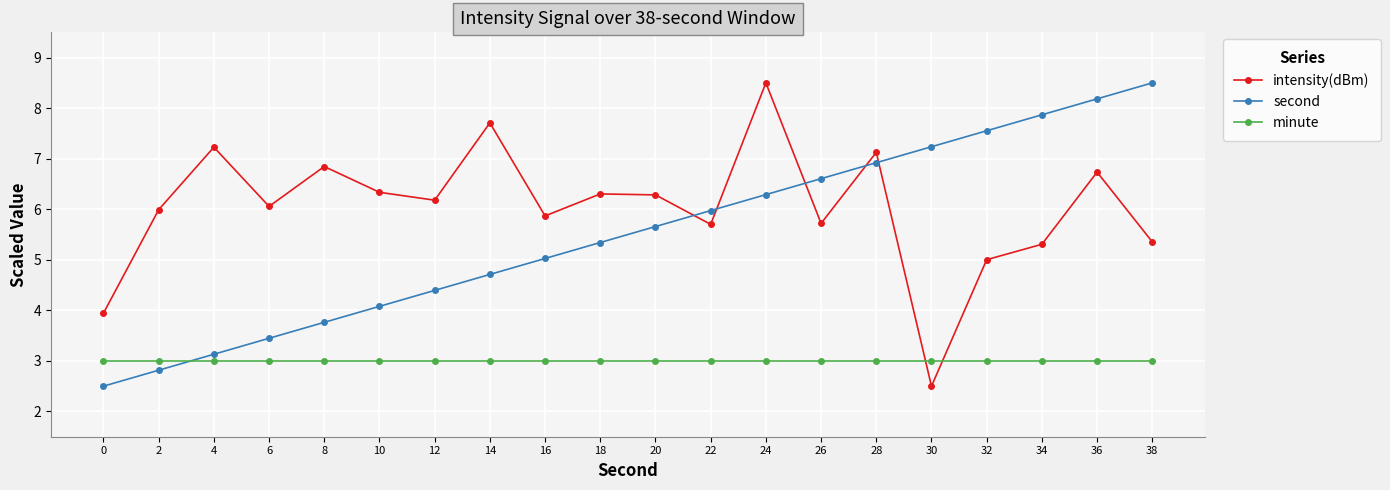

Reading left to right, list all the values displayed in this chart.

intensity(dBm): 0=3.9	2=6.0	4=7.2	6=6.1	8=6.8	10=6.3	12=6.2	14=7.7	16=5.9	18=6.3	20=6.3	22=5.7	24=8.5	26=5.7	28=7.1	30=2.5	32=5.0	34=5.3	36=6.7	38=5.4
second: 0=2.5	2=2.8	4=3.1	6=3.4	8=3.8	10=4.1	12=4.4	14=4.7	16=5.0	18=5.3	20=5.7	22=6.0	24=6.3	26=6.6	28=6.9	30=7.2	32=7.6	34=7.9	36=8.2	38=8.5
minute: 0=3.0	2=3.0	4=3.0	6=3.0	8=3.0	10=3.0	12=3.0	14=3.0	16=3.0	18=3.0	20=3.0	22=3.0	24=3.0	26=3.0	28=3.0	30=3.0	32=3.0	34=3.0	36=3.0	38=3.0